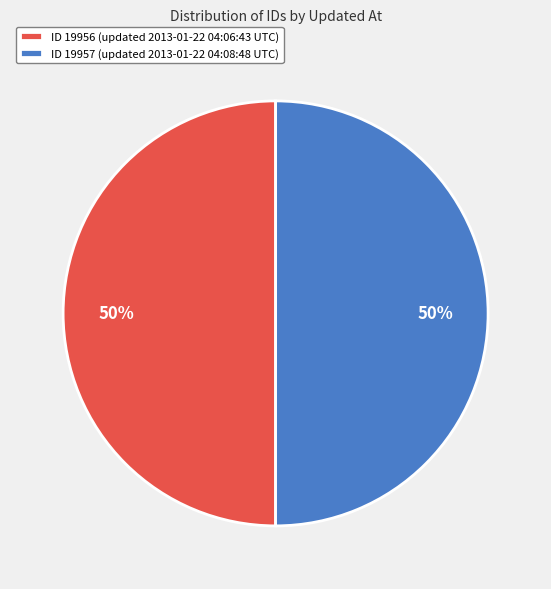

Is the sum of ID 19956 (updated 2013-01-22 04:06:43 UTC) and ID 19957 (updated 2013-01-22 04:08:48 UTC) greater than half?

Yes